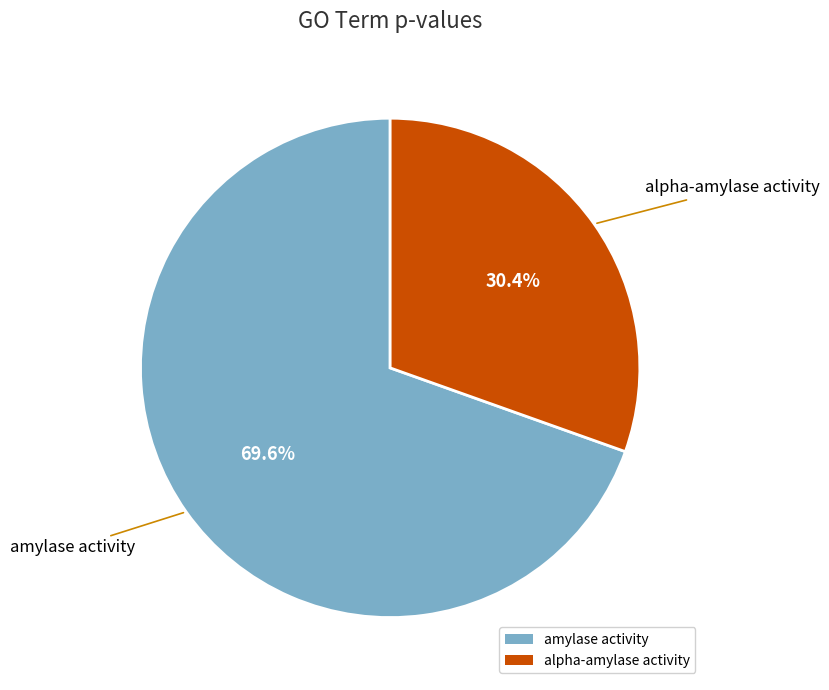

How many segments does this pie chart have?

2